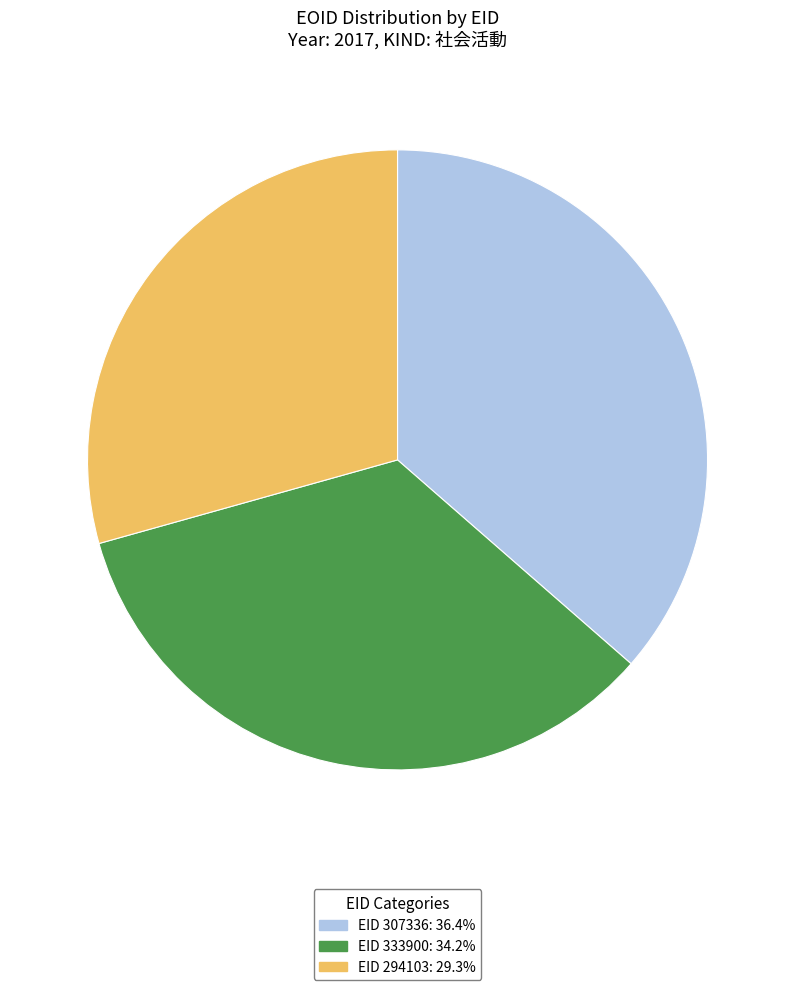

Do EID 294103: 29.3% and EID 333900: 34.2% together represent more than half of the pie?

Yes